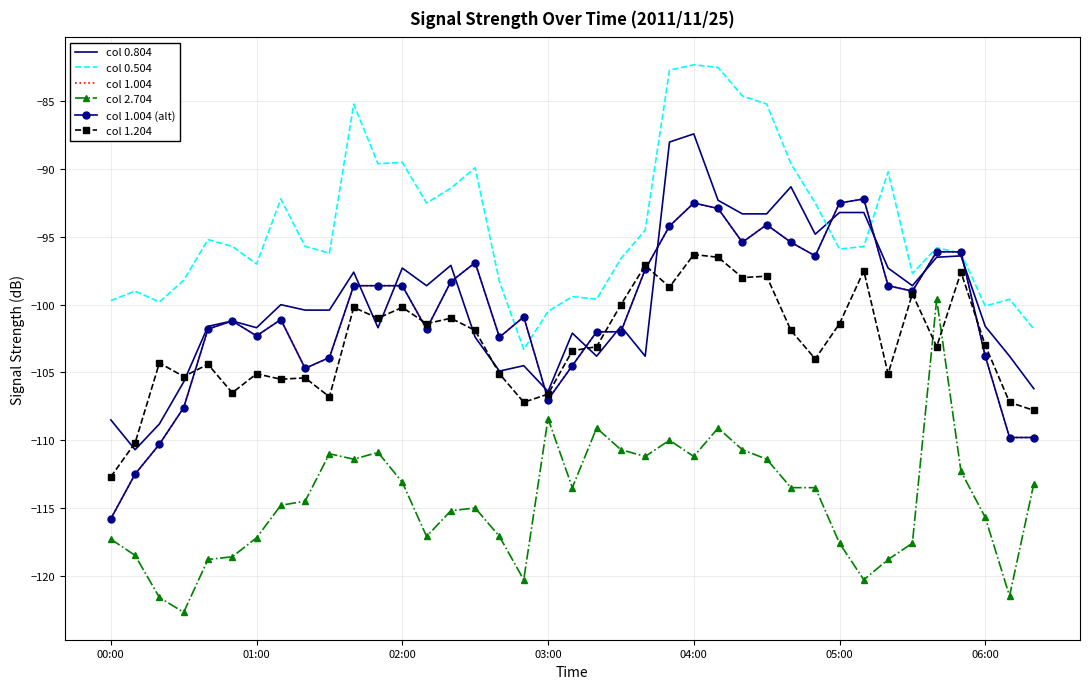

What are all the series names shown in the legend?

col 0.804, col 0.504, col 1.004, col 2.704, col 1.004 (alt), col 1.204